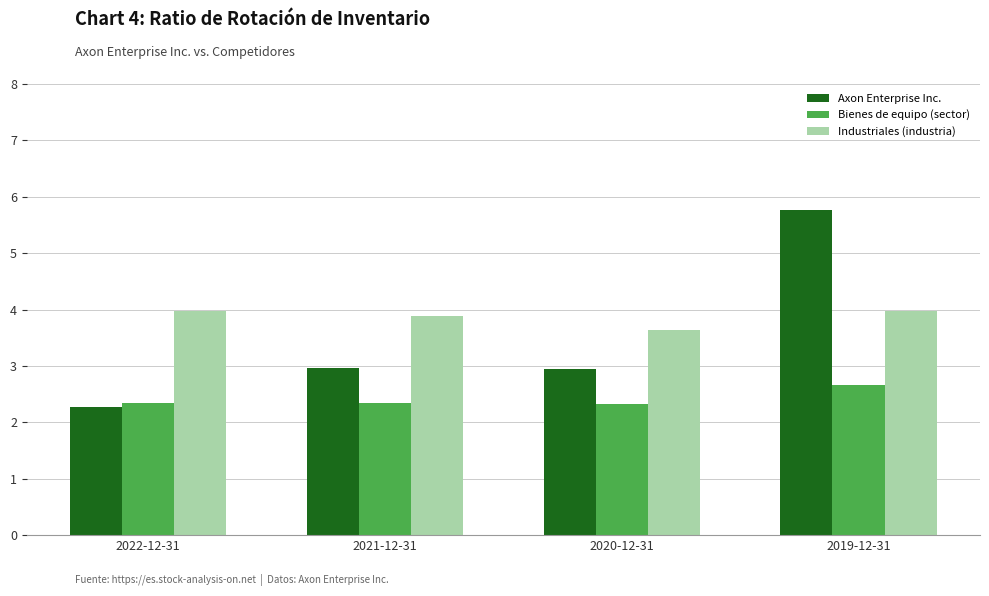

How many distinct data groups are displayed?

3